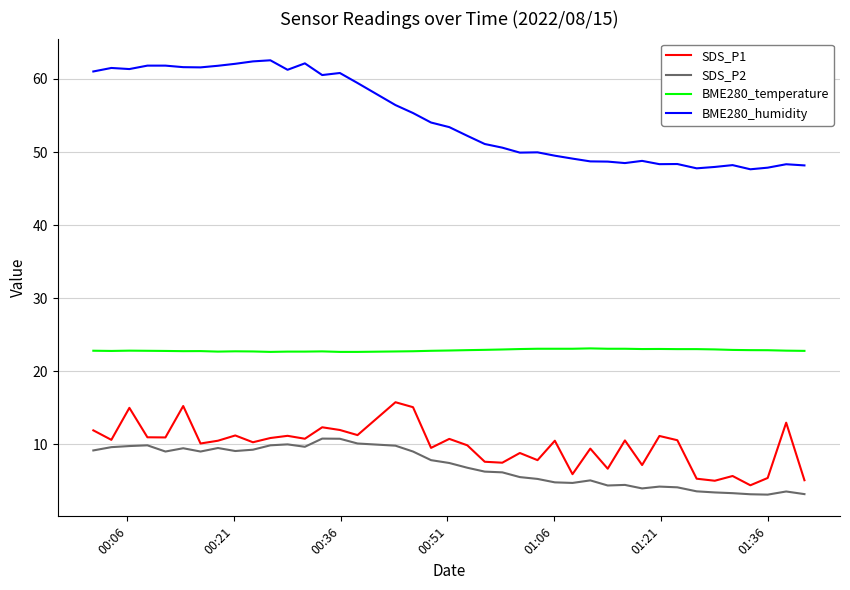

Which series has the largest range (max minus min)?

BME280_humidity